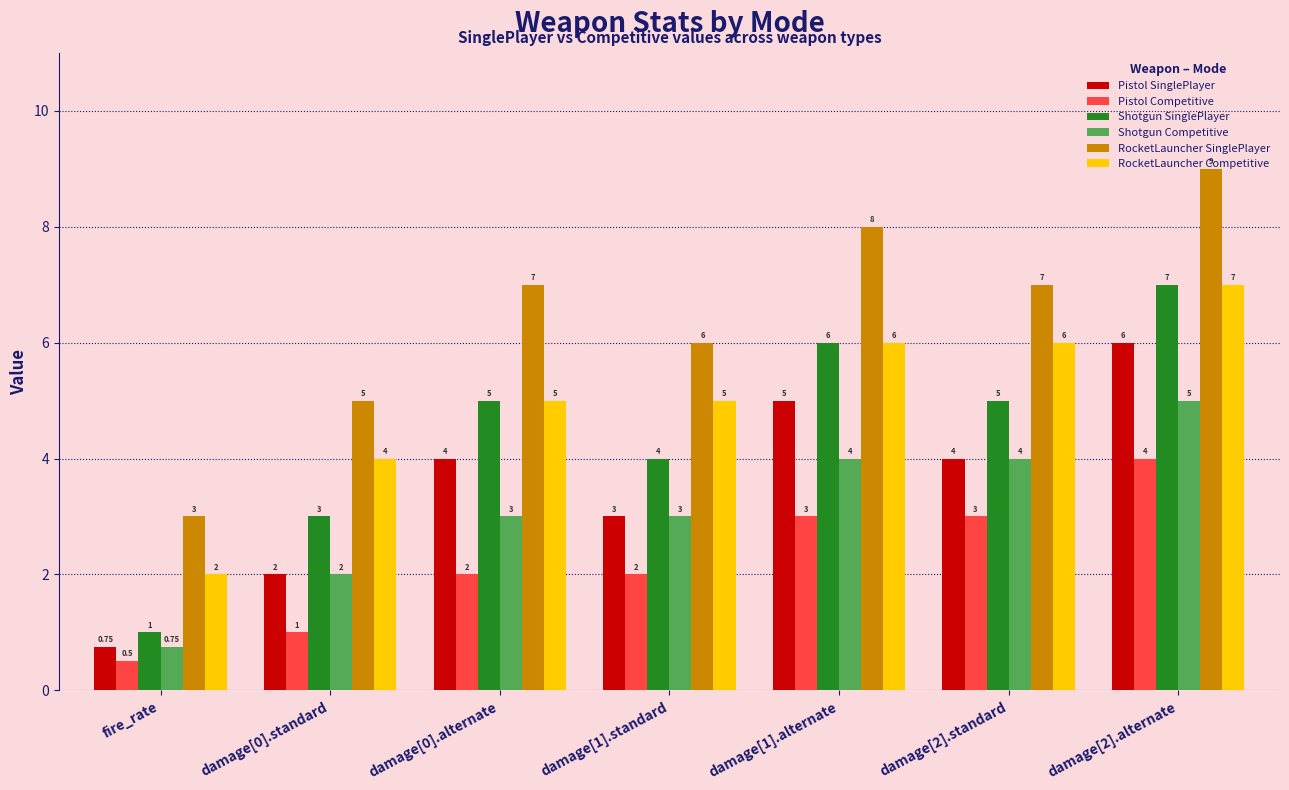

What is the label of the 7th bar from the left?

damage[2].alternate